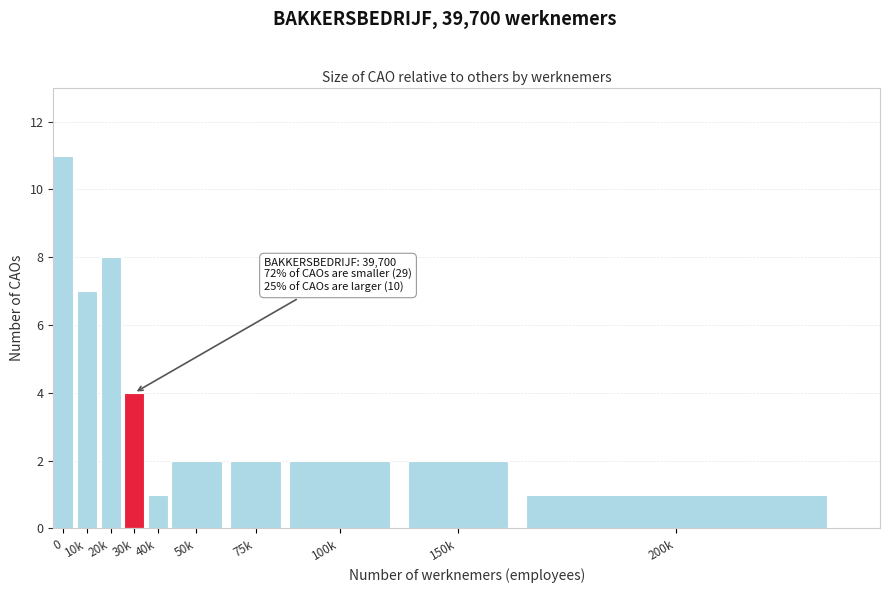

Reading left to right, list all the values displayed in this chart.

0=11	10k=7	20k=8	30k=4	40k=1	50k=2	75k=2	100k=2	150k=2	200k=1